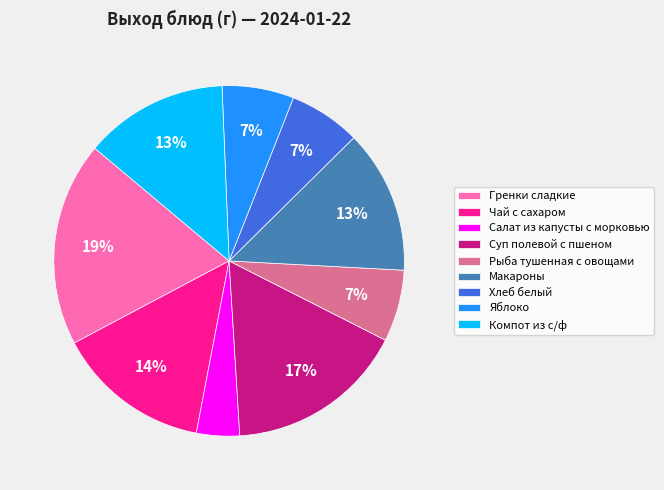

What is the smallest slice in the pie chart?

Салат из капусты с морковью